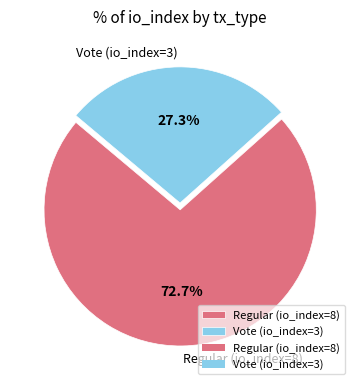

Is the sum of Vote (io_index=3) and Regular (io_index=8) greater than half?

Yes